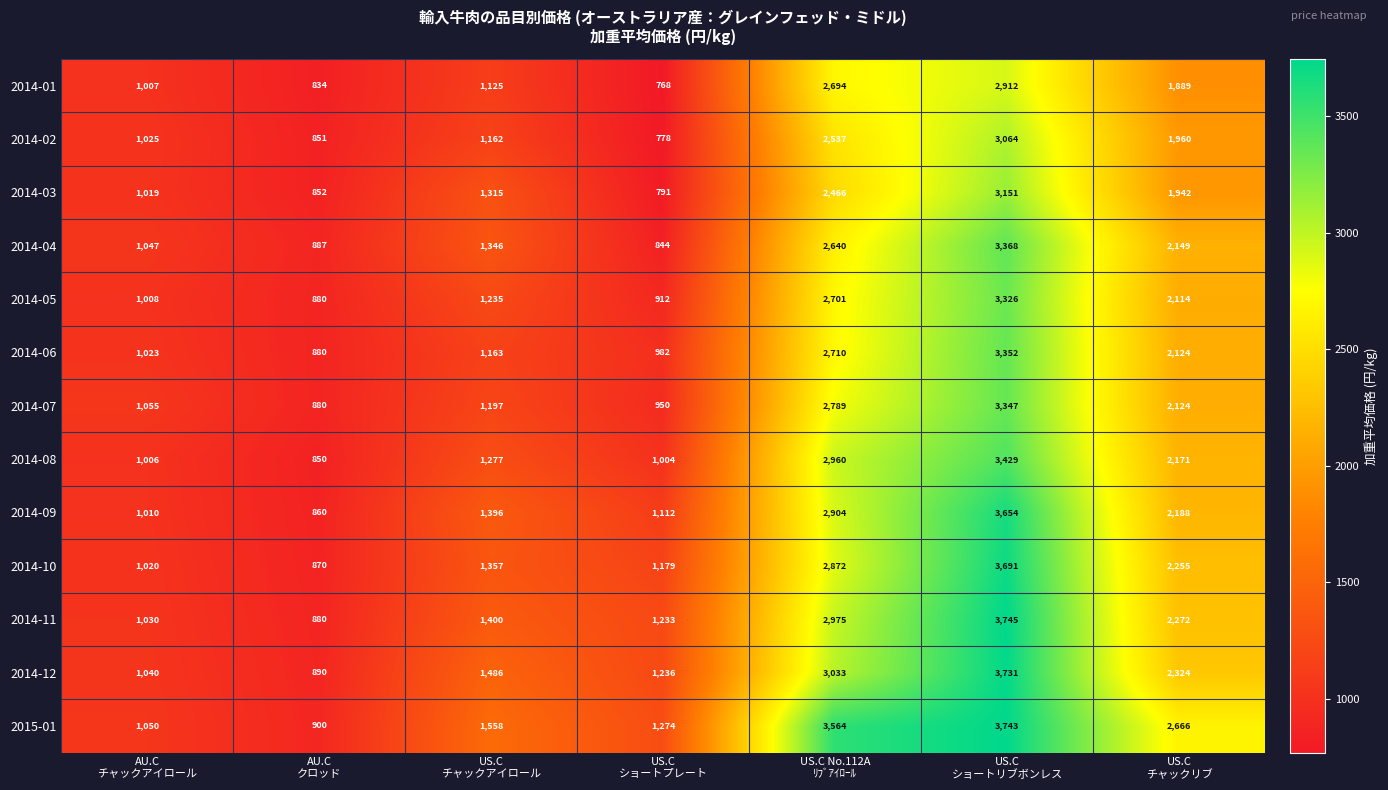

At which category is the sum across all series the highest?

US.C
ショートリブボンレス